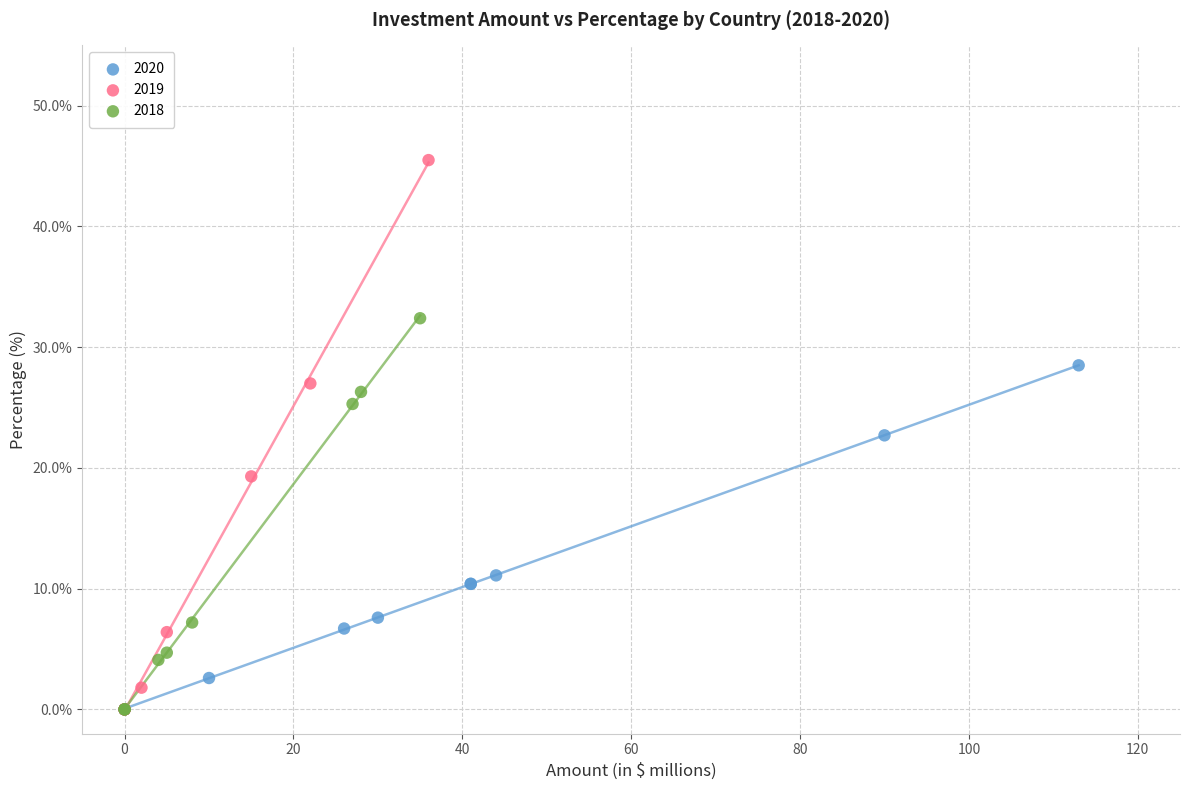

Which series reaches the maximum Y coordinate?

2019